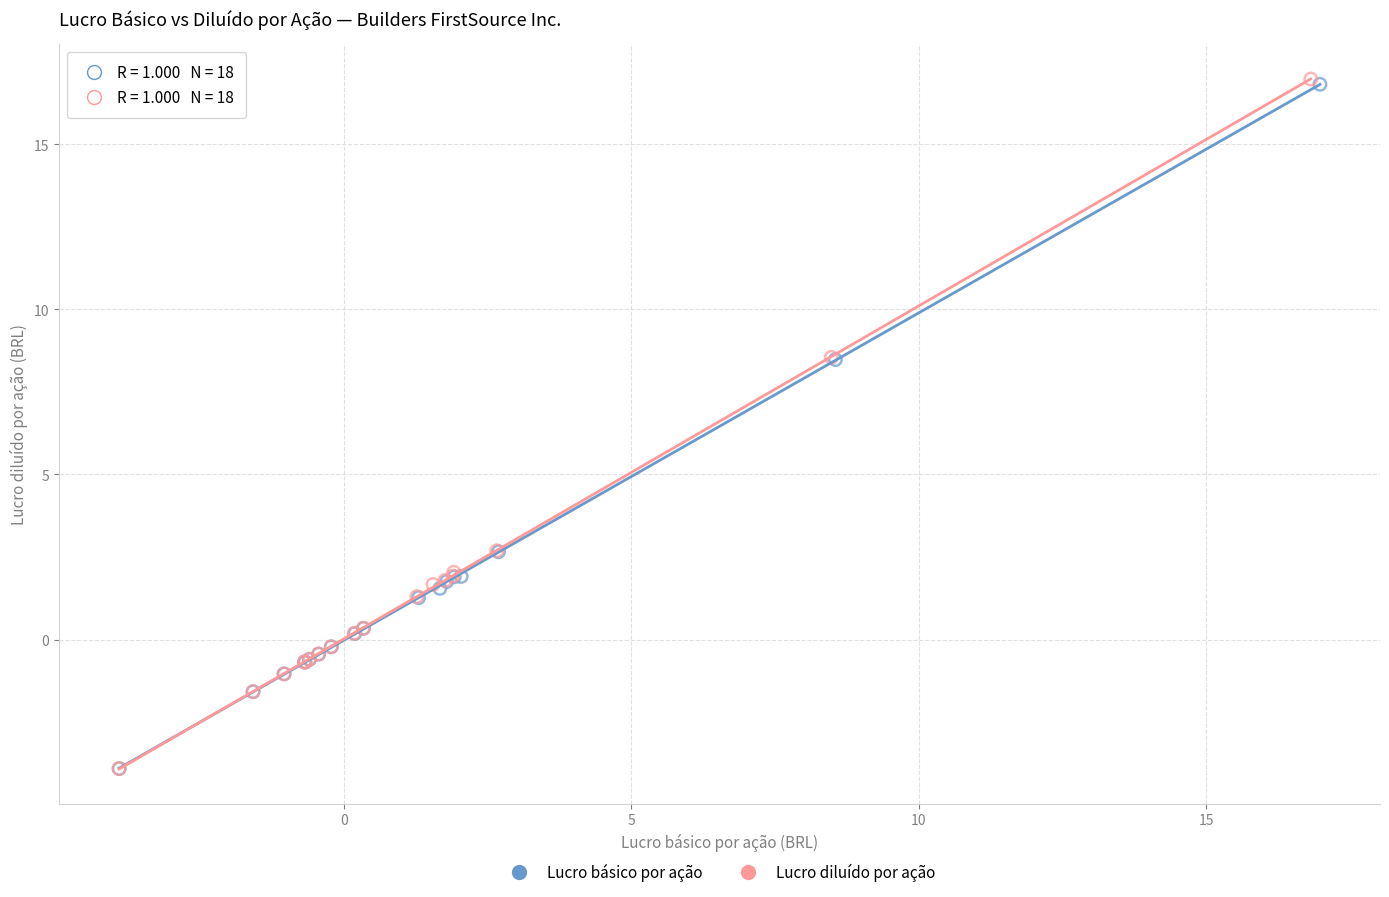

Which series has the widest spread of Y values?

Lucro diluído por ação